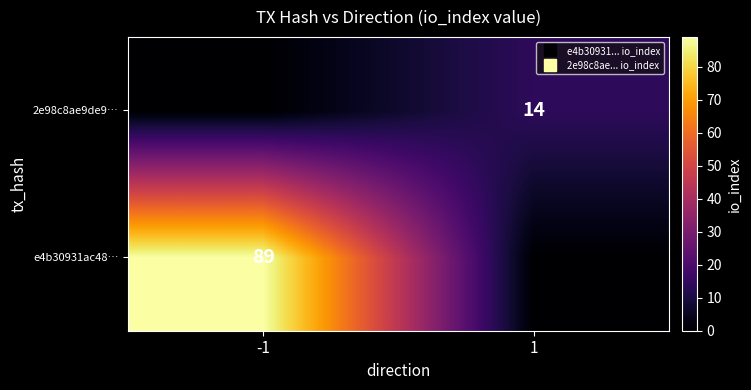

True or false: 2e98c8ae9de9… has a value of 0 at -1.

True